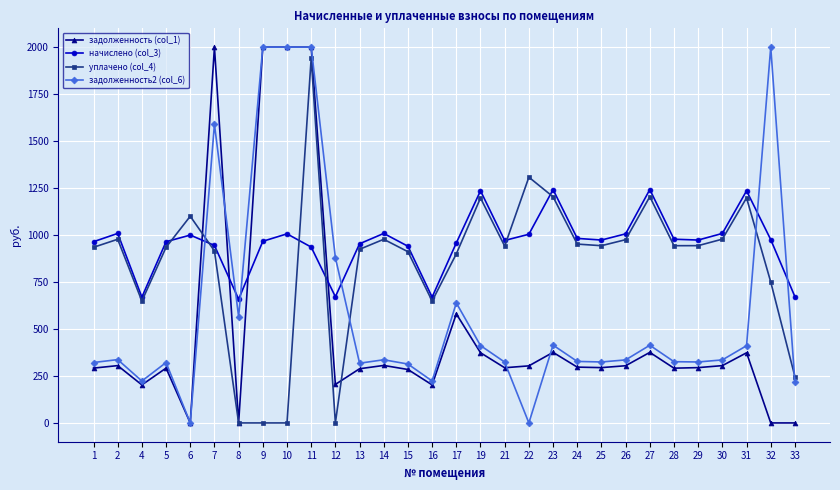

Which series has the largest total across all categories?

начислено (col_3)